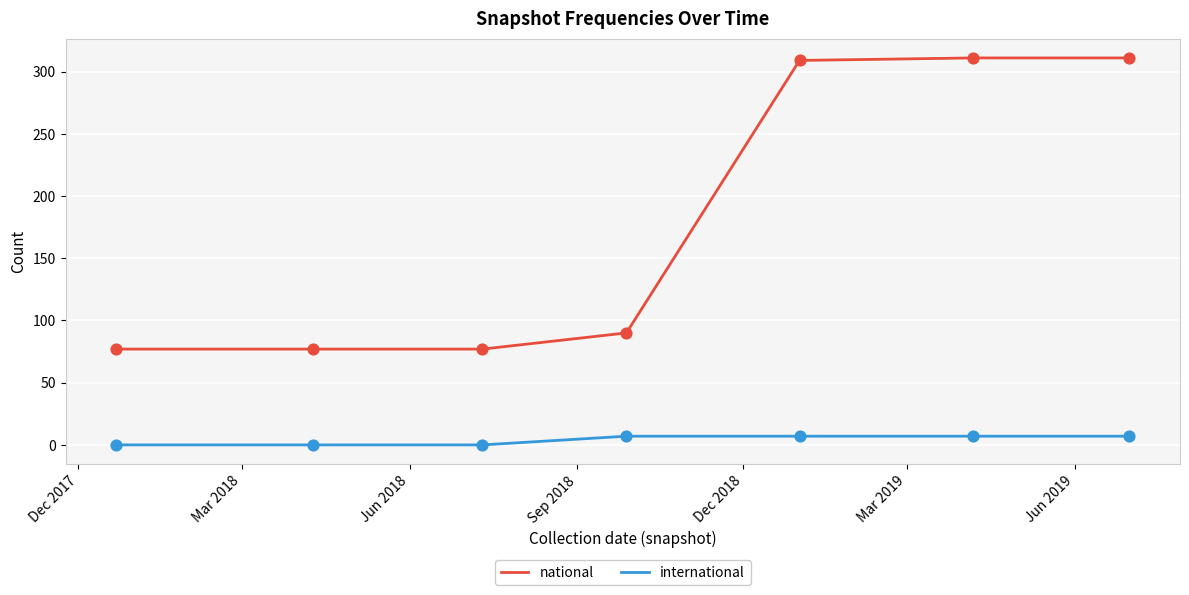

Which series has the largest total across all categories?

national